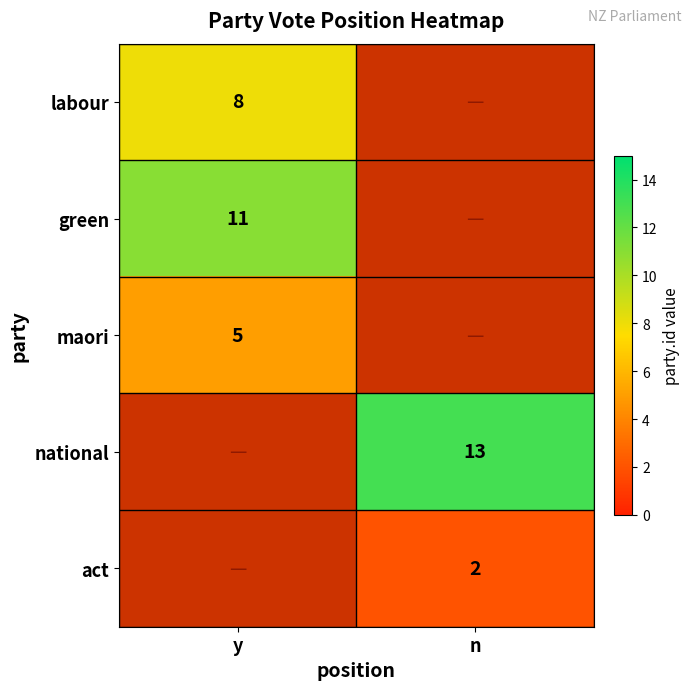

Is it true that national equals 13 at n?

True